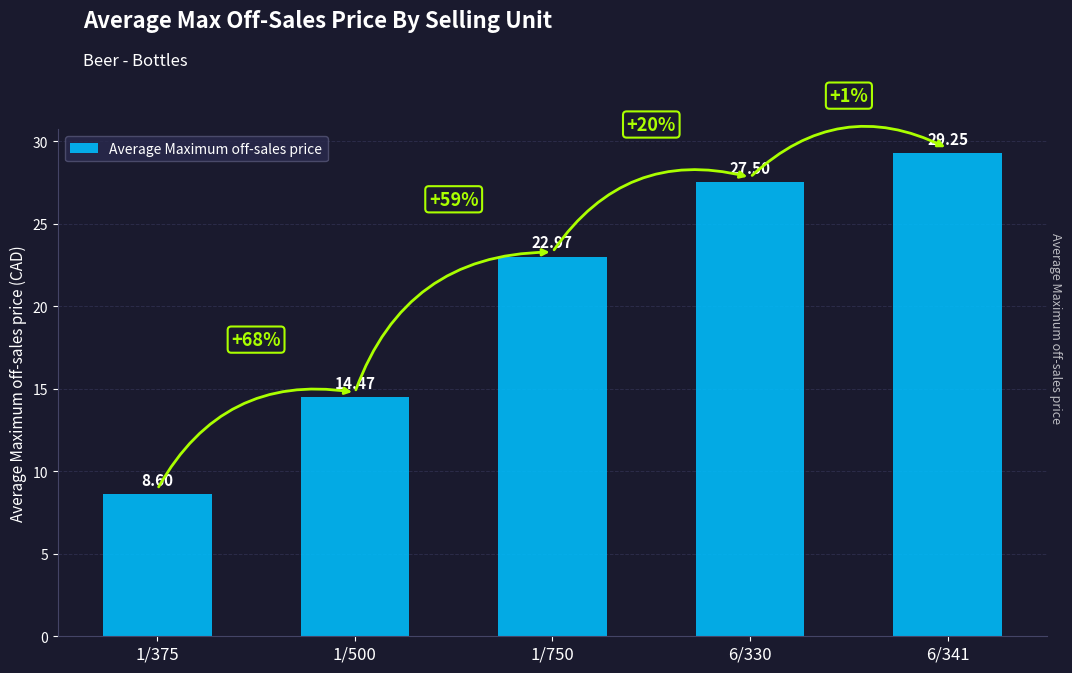

What is the label of the 5th bar from the left?

6/341